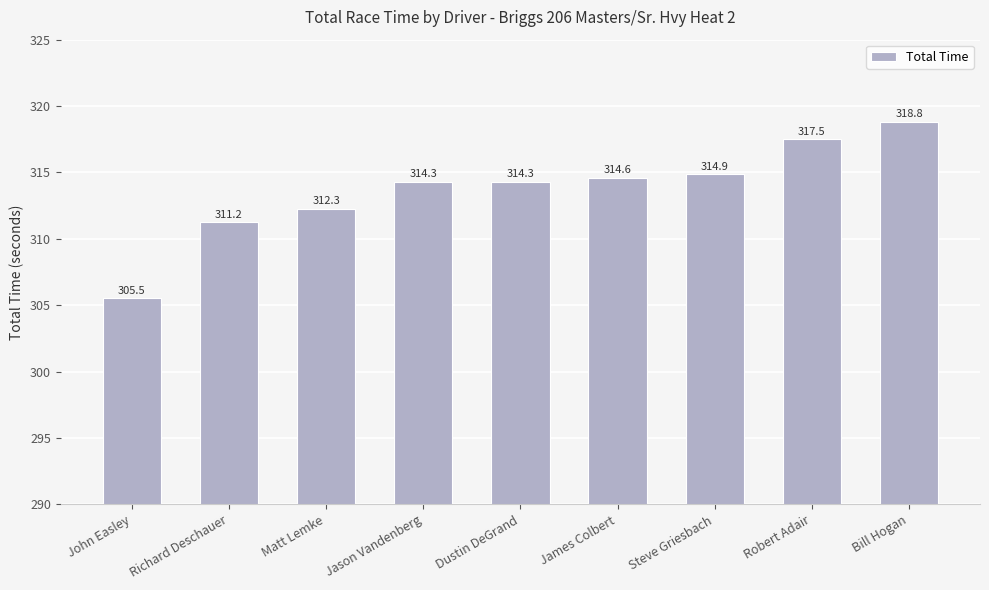

The value at Steve Griesbach is 314.9. True or false?

True